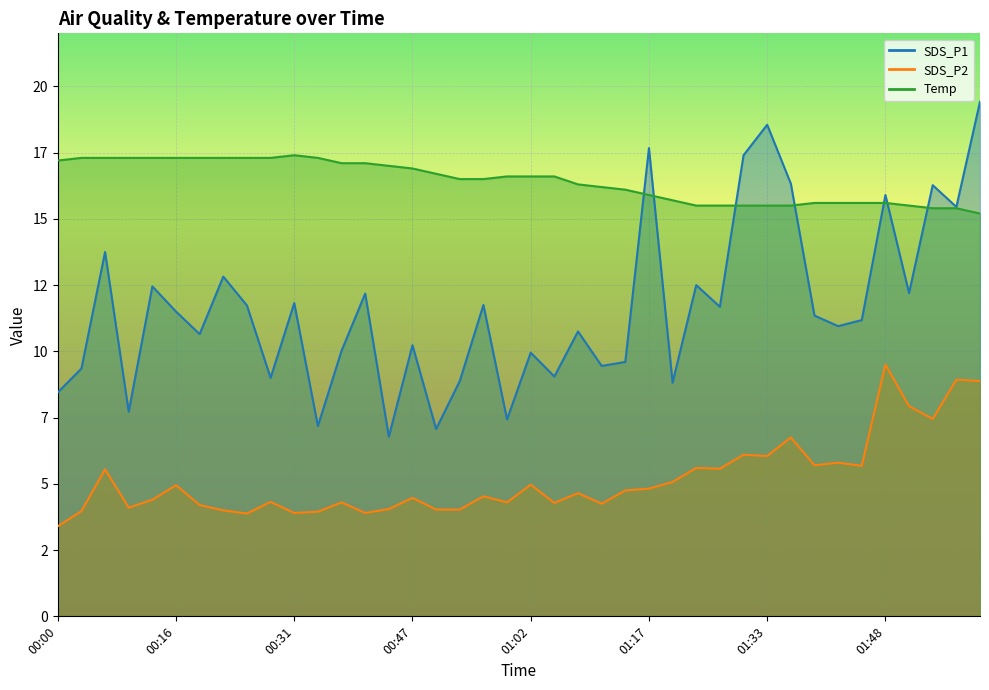

List the series in order of their overall mean, lowest first.

SDS_P2, SDS_P1, Temp